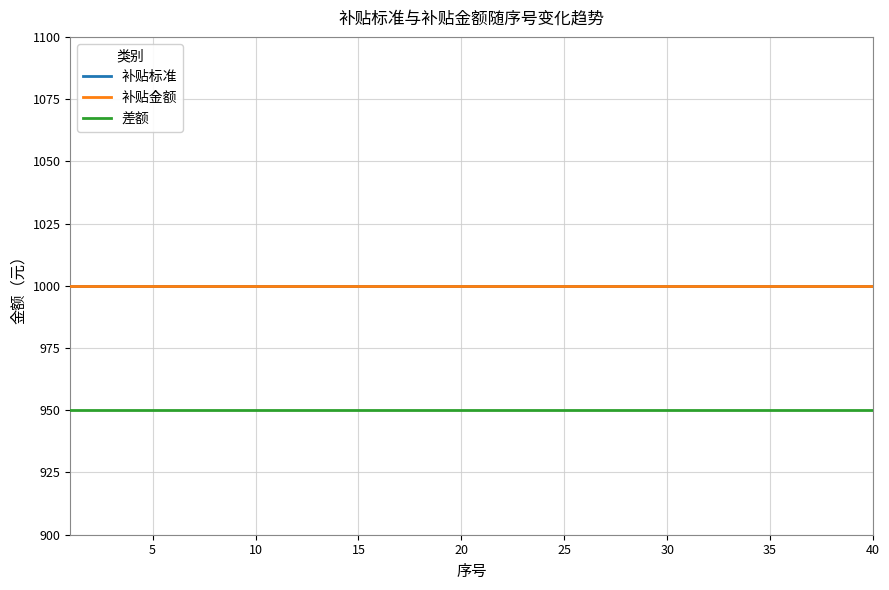

True or false: 差额 has more than 2 interior local peaks.

False